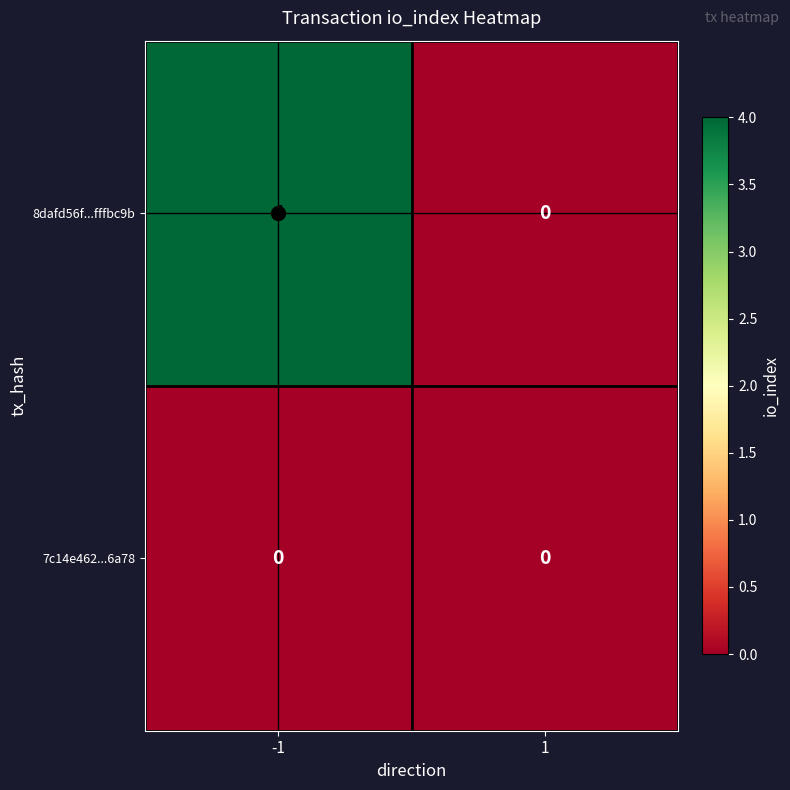

How many categories are shown in the chart?

2